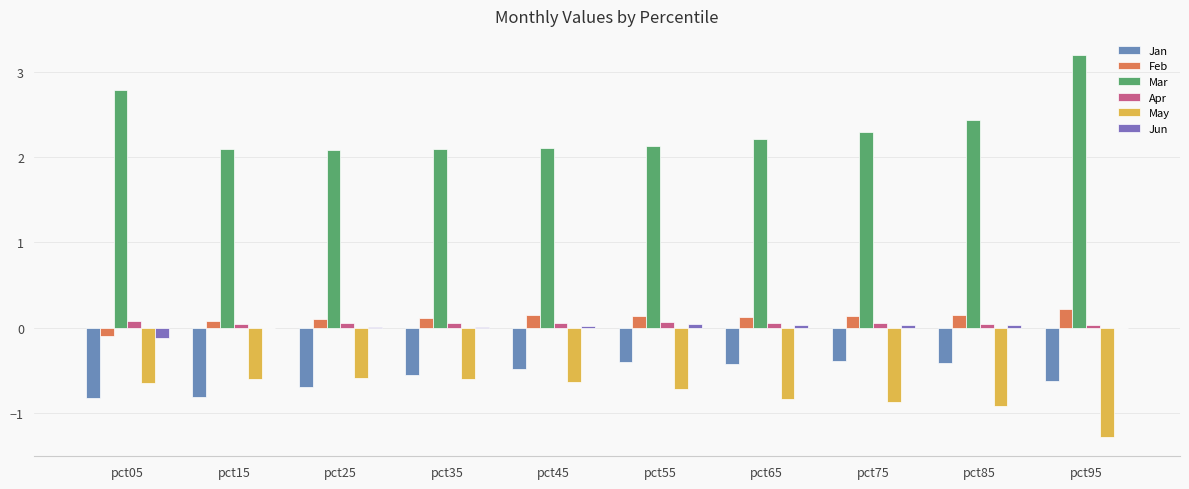

Which has a higher value, pct45 or pct65?

pct65